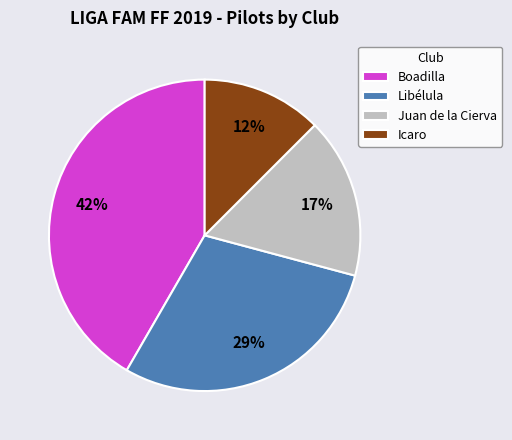

To the nearest percent, what is the combined percentage of Icaro and Boadilla?

54%